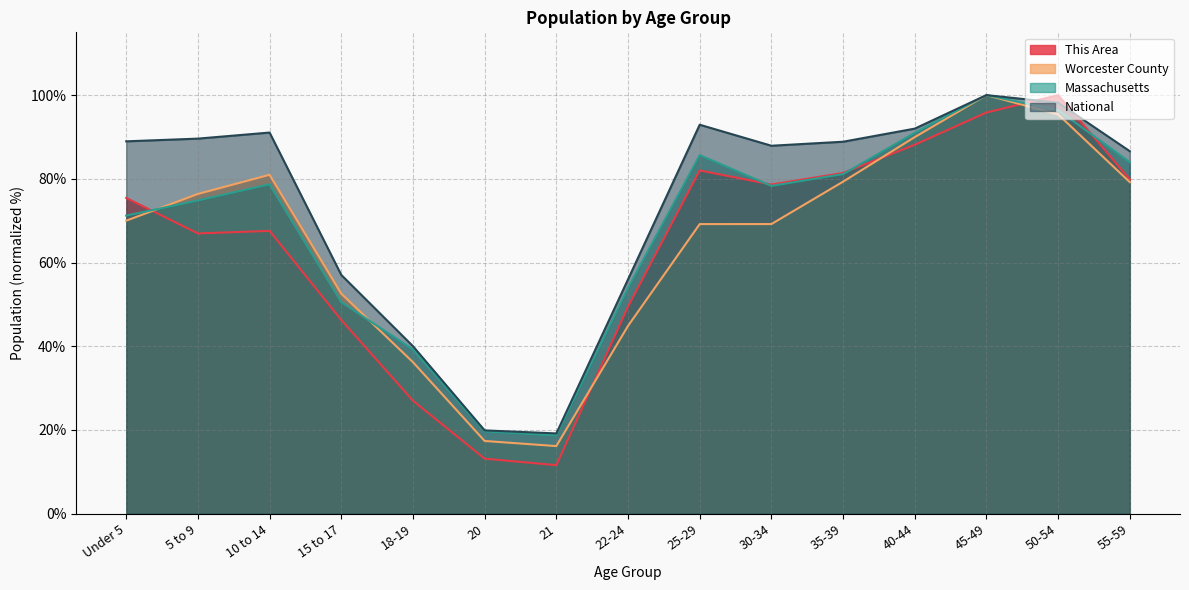

What is the approximate value of This Area at 40-44?

88.1